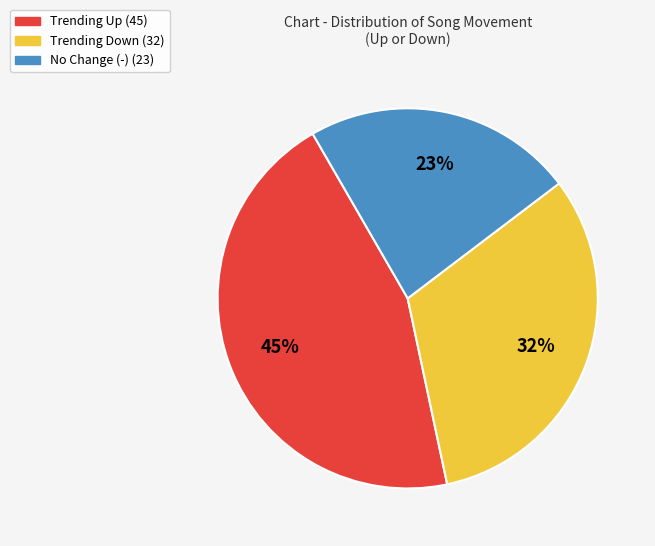

Is there a majority slice in this chart?

No